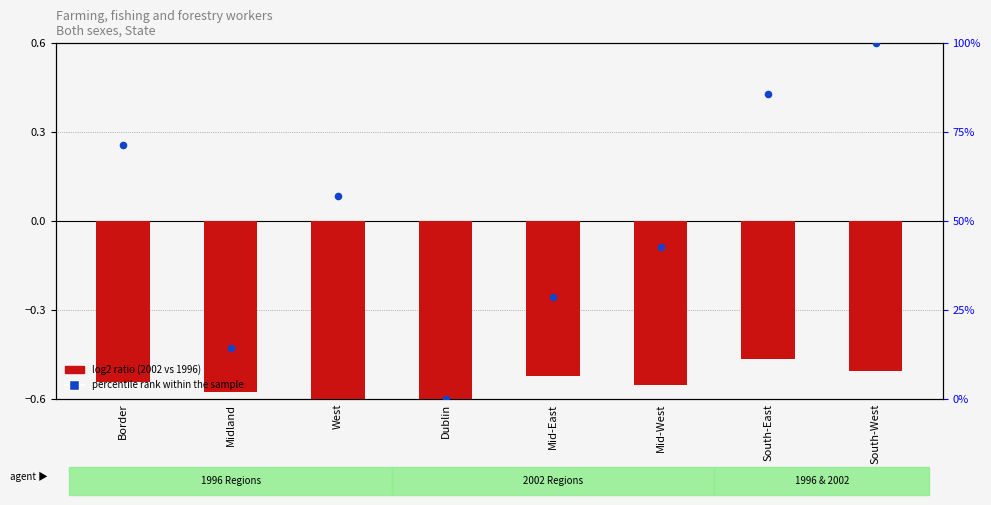

Which series has the largest total across all categories?

percentile rank within the sample